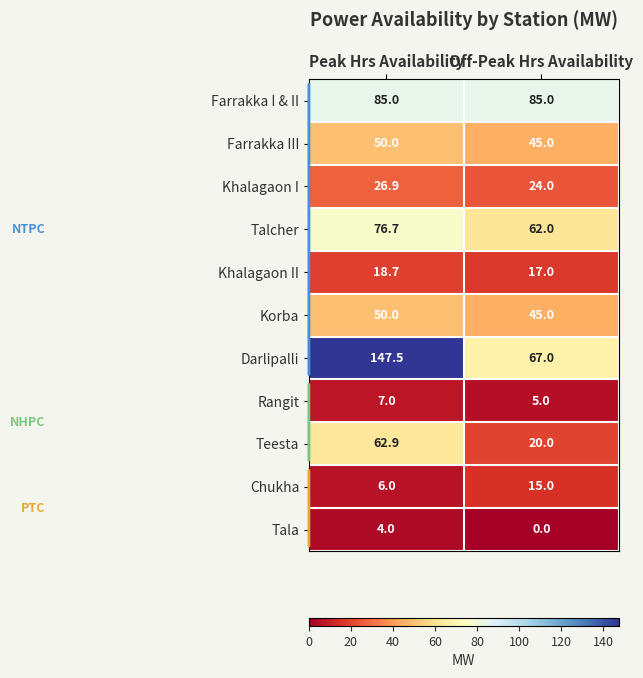

What is the difference between the highest and lowest values at Off-Peak Hrs Availability?

85.0